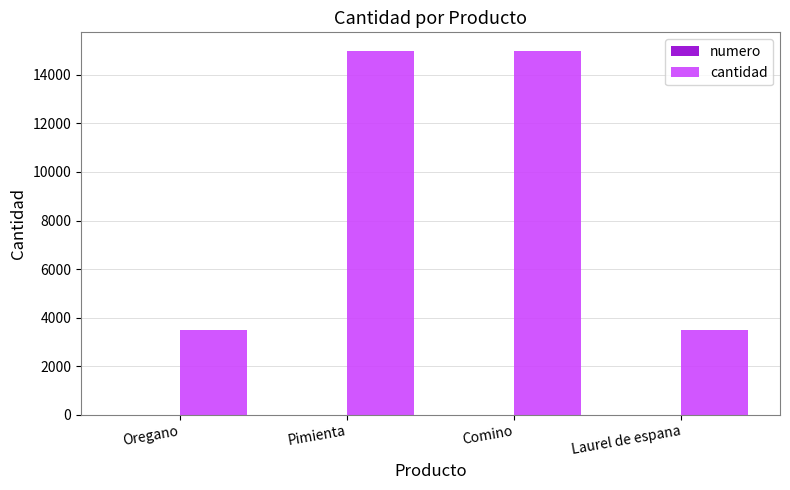

Which series has the largest total across all categories?

cantidad